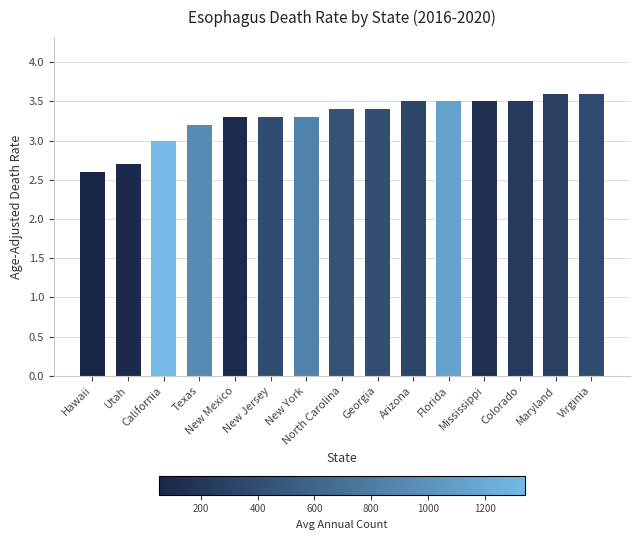

What is the value of the 12th bar from the left?

3.5